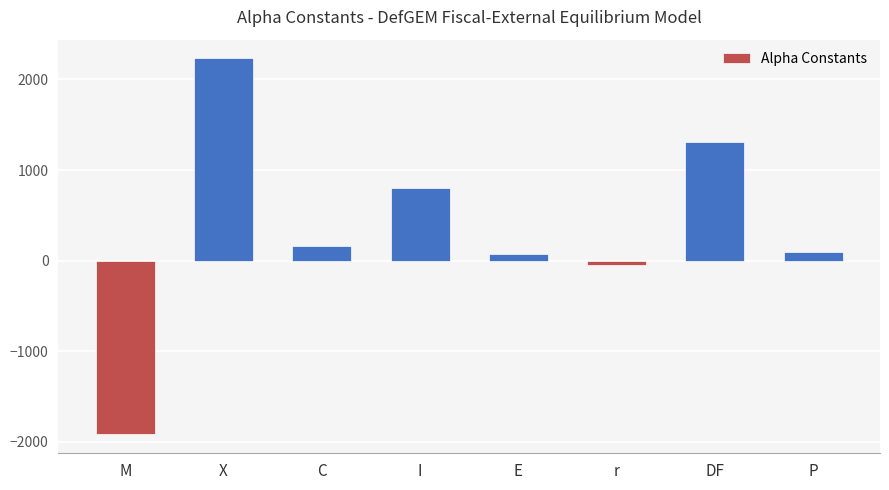

Which category has the highest value across all series?

X